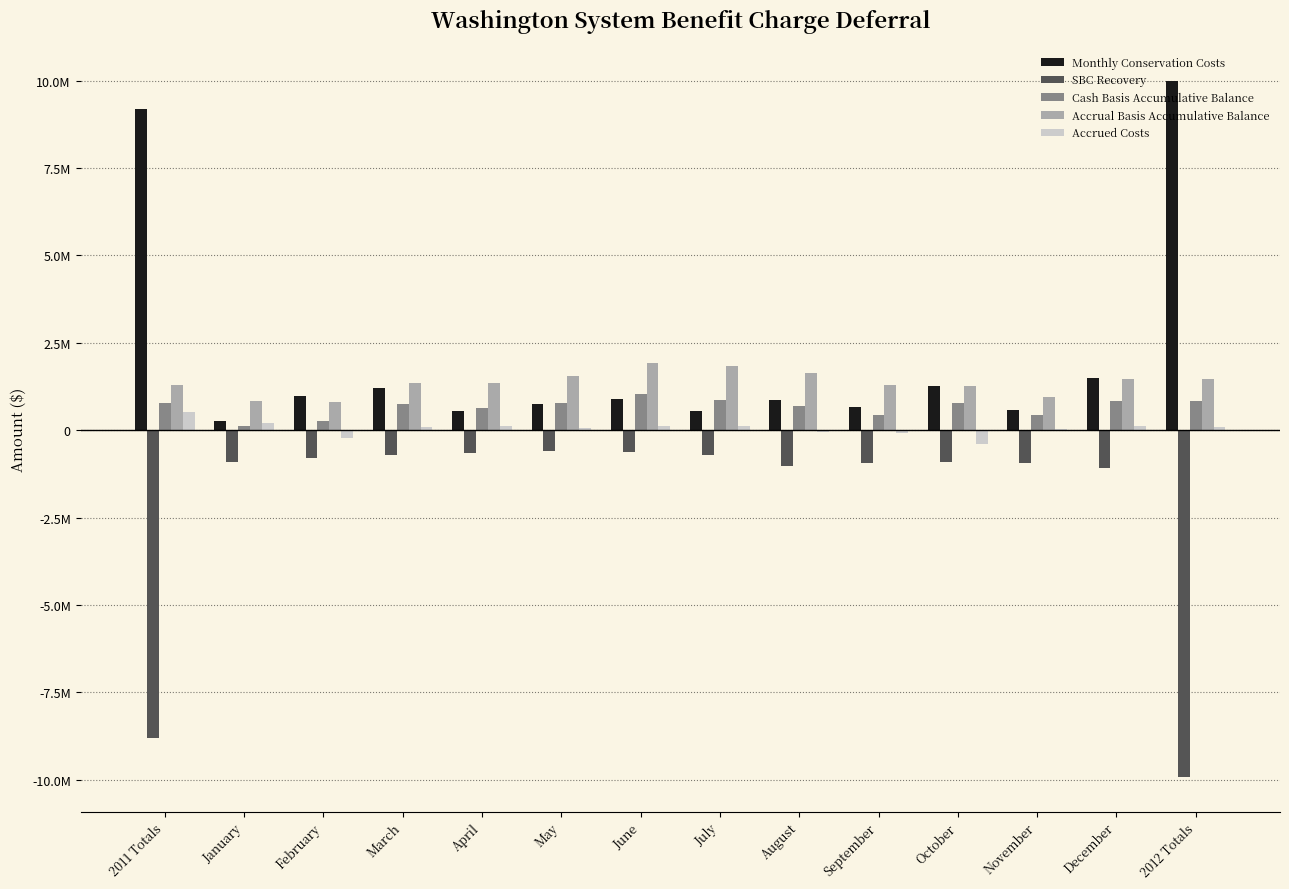

At which category is the sum across all series the highest?

June